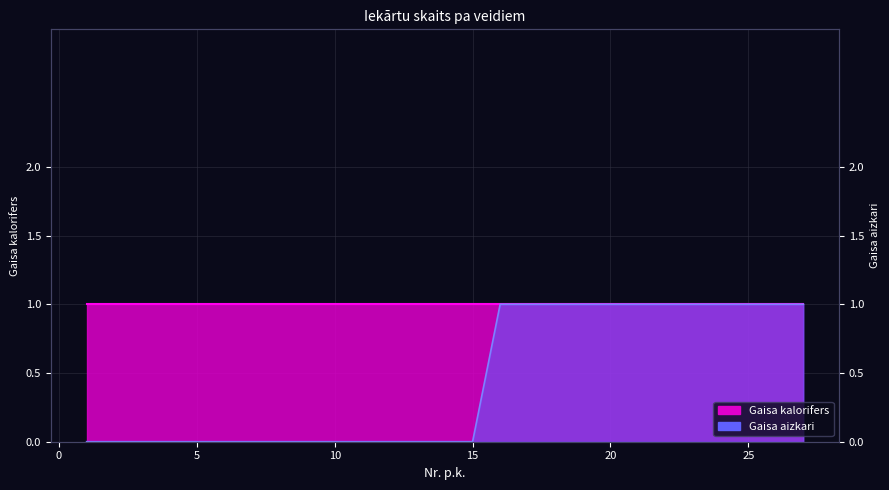

Rank the categories by value from lowest to highest.

1, 2, 3, 4, 5, 6, 7, 8, 9, 10, 11, 12, 13, 14, 15, 16, 17, 18, 19, 20, 21, 22, 23, 24, 25, 26, 27